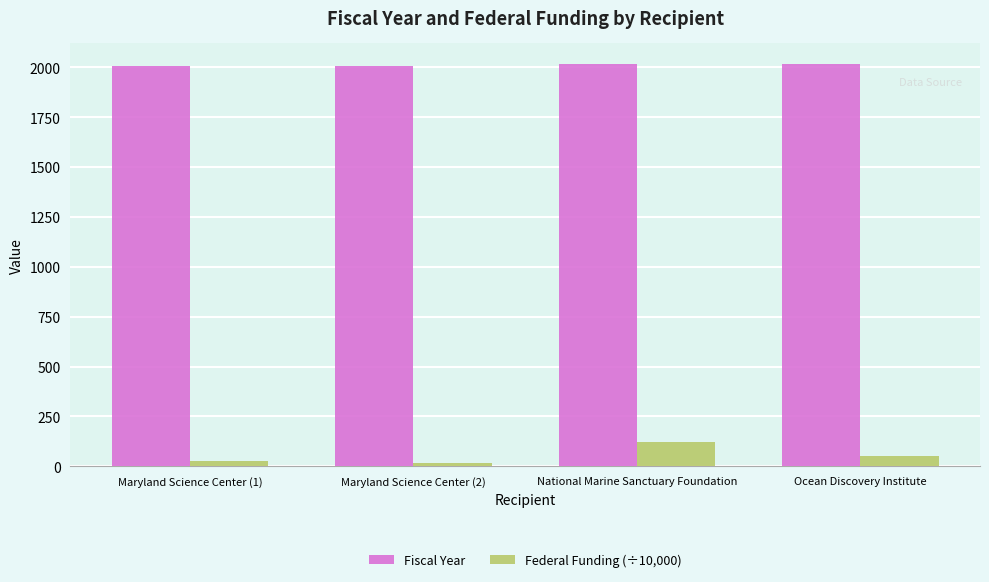

The Federal Funding (÷10,000) series shows 30.7 at National Marine Sanctuary Foundation. True or false?

False